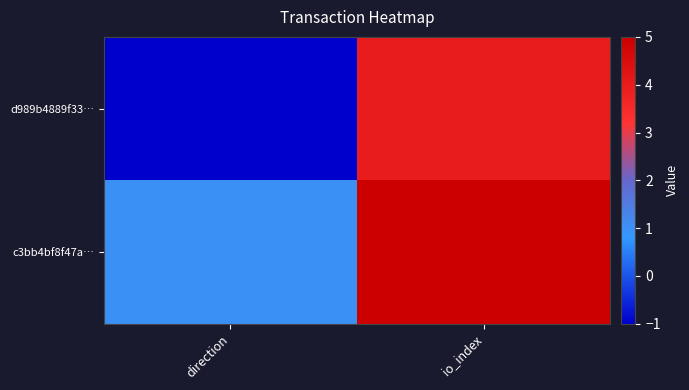

Which category has the highest value across all series?

io_index